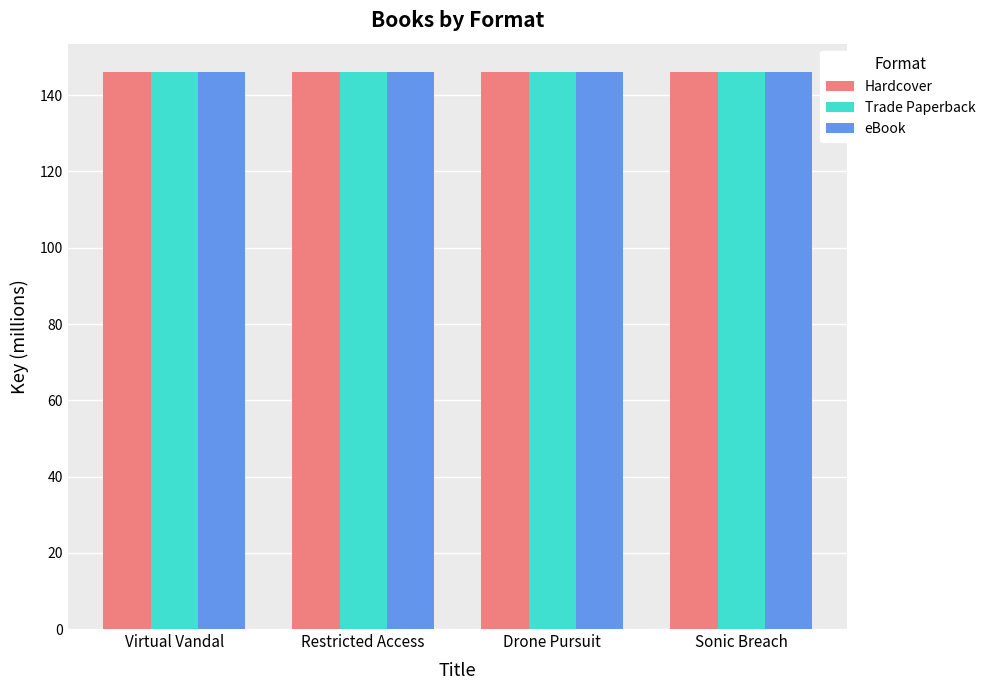

What is the label of the 2nd bar from the right?

Drone Pursuit